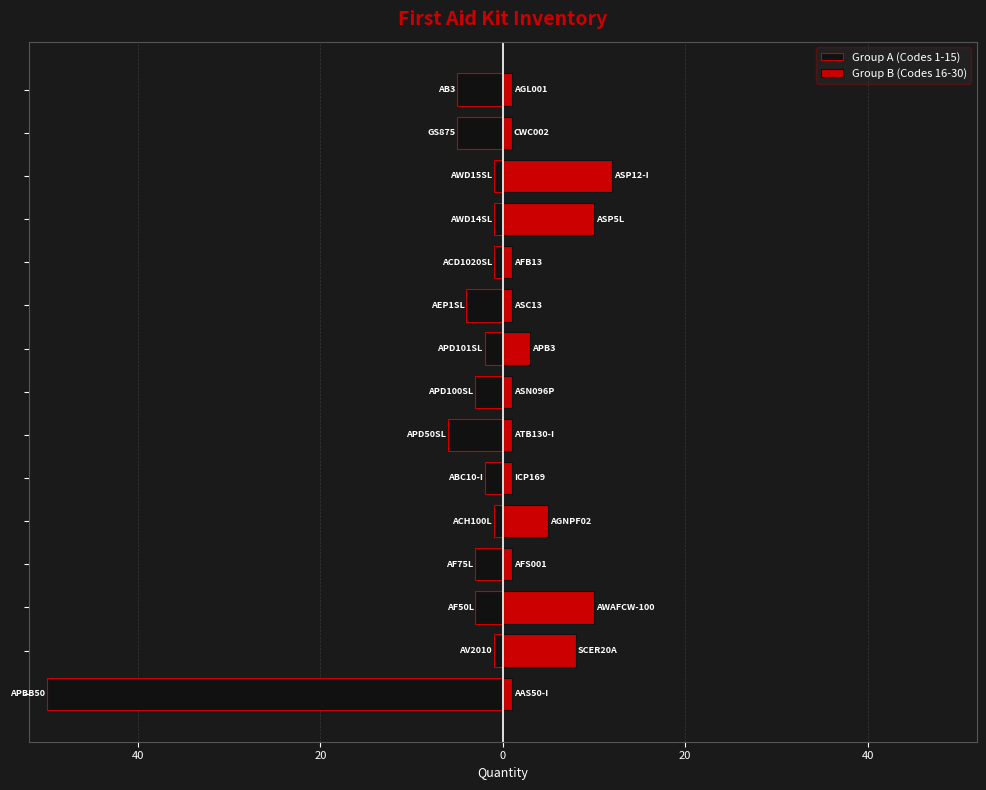

What is the total value across all series at 40?

7